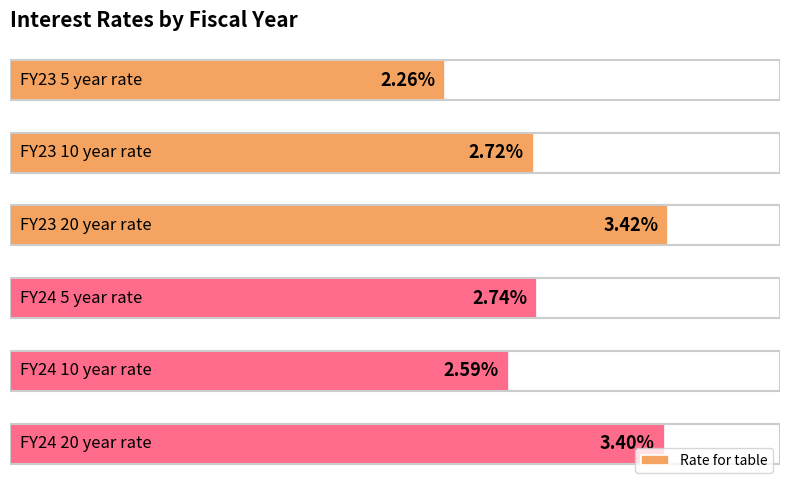

Does the chart contain any negative values?

No